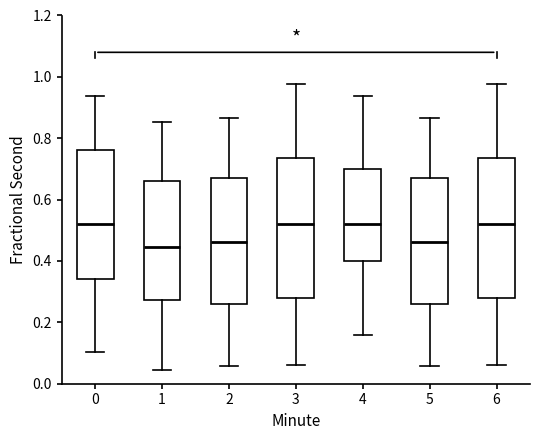

Reading left to right, read every box against the y-axis: the position of its median line, the range the box covers, and the ends of its whiskers. The values are not printed on the chart, so give them approximately, as read against the axis.

0: median 0.52, box 0.34 to 0.76, whiskers 0.10 to 0.94
1: median 0.44, box 0.28 to 0.66, whiskers 0.04 to 0.86
2: median 0.46, box 0.26 to 0.68, whiskers 0.06 to 0.86
3: median 0.52, box 0.28 to 0.74, whiskers 0.06 to 0.98
4: median 0.52, box 0.40 to 0.70, whiskers 0.16 to 0.94
5: median 0.46, box 0.26 to 0.68, whiskers 0.06 to 0.86
6: median 0.52, box 0.28 to 0.74, whiskers 0.06 to 0.98